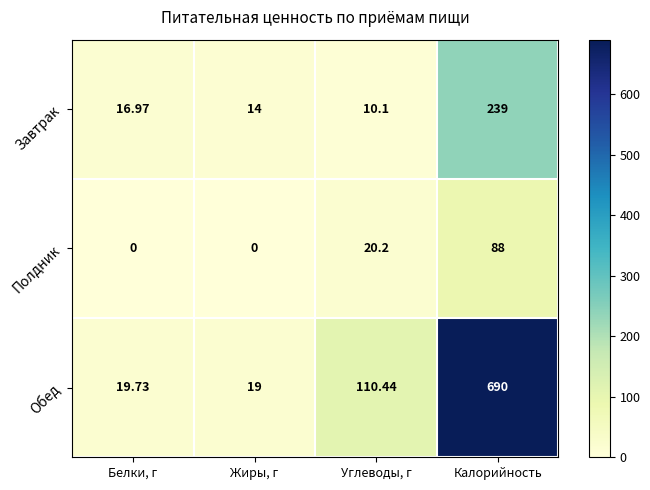

What is the total value across all series at Калорийность?

1017.0